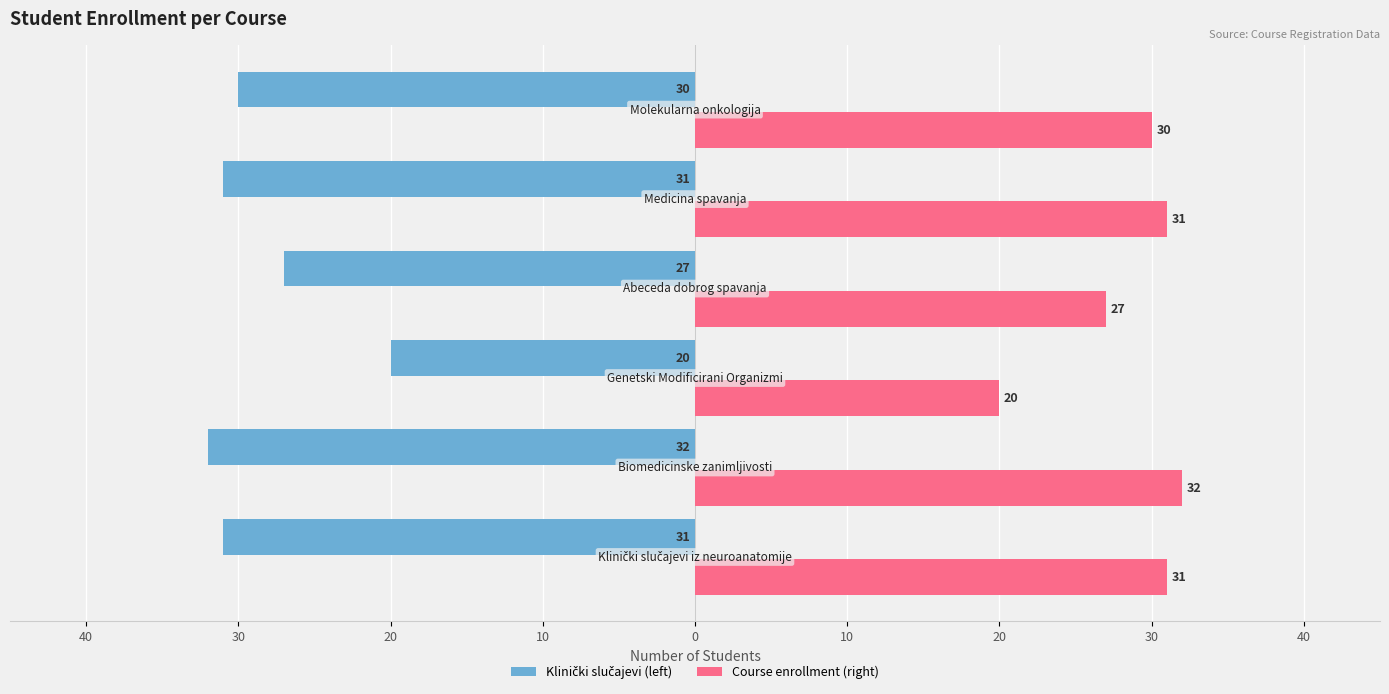

How many series are shown in this chart?

2